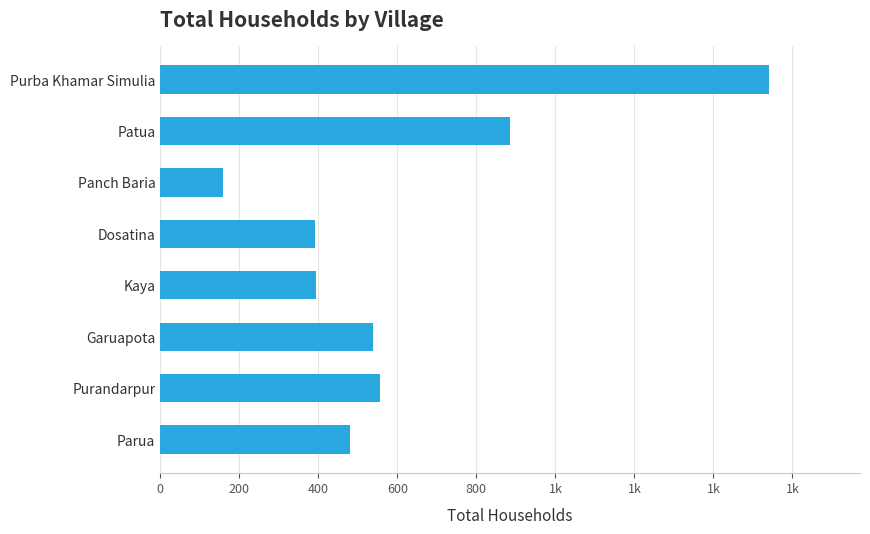

Are the bars horizontal?

Yes